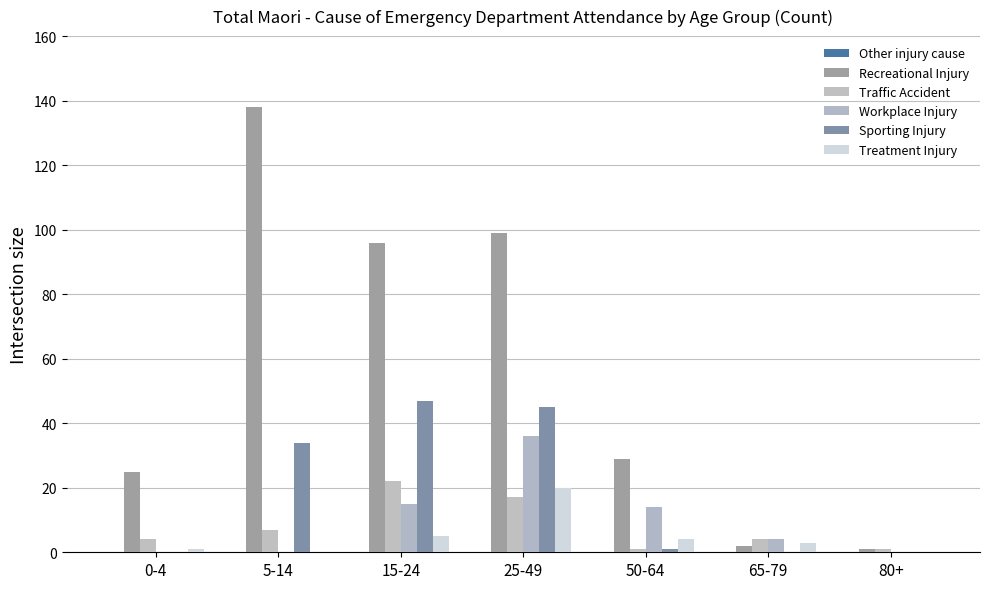

True or false: Traffic Accident has a value of 7 at 5-14.

True